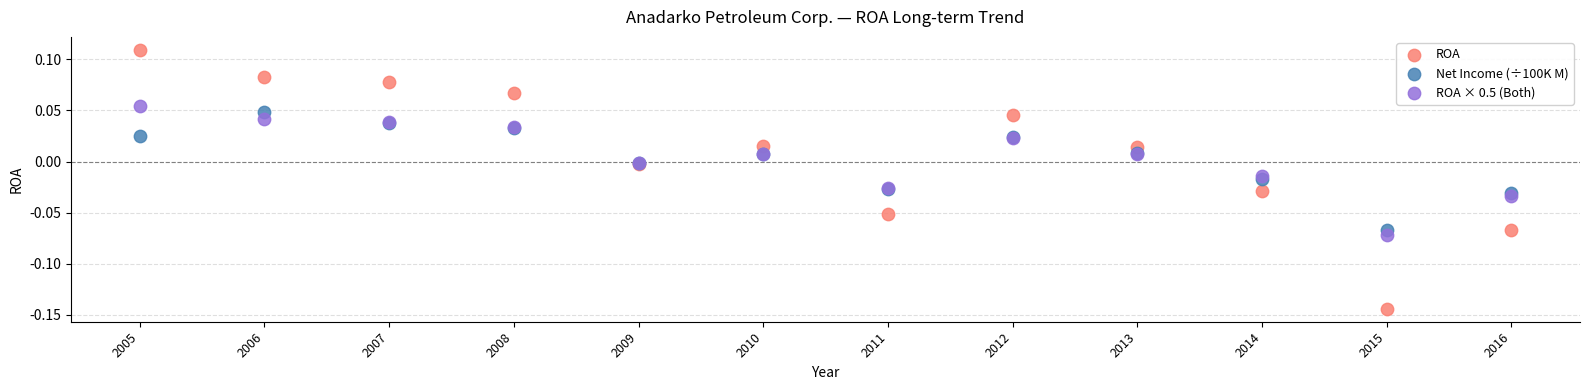

Which series has the largest Y range (max minus min)?

ROA